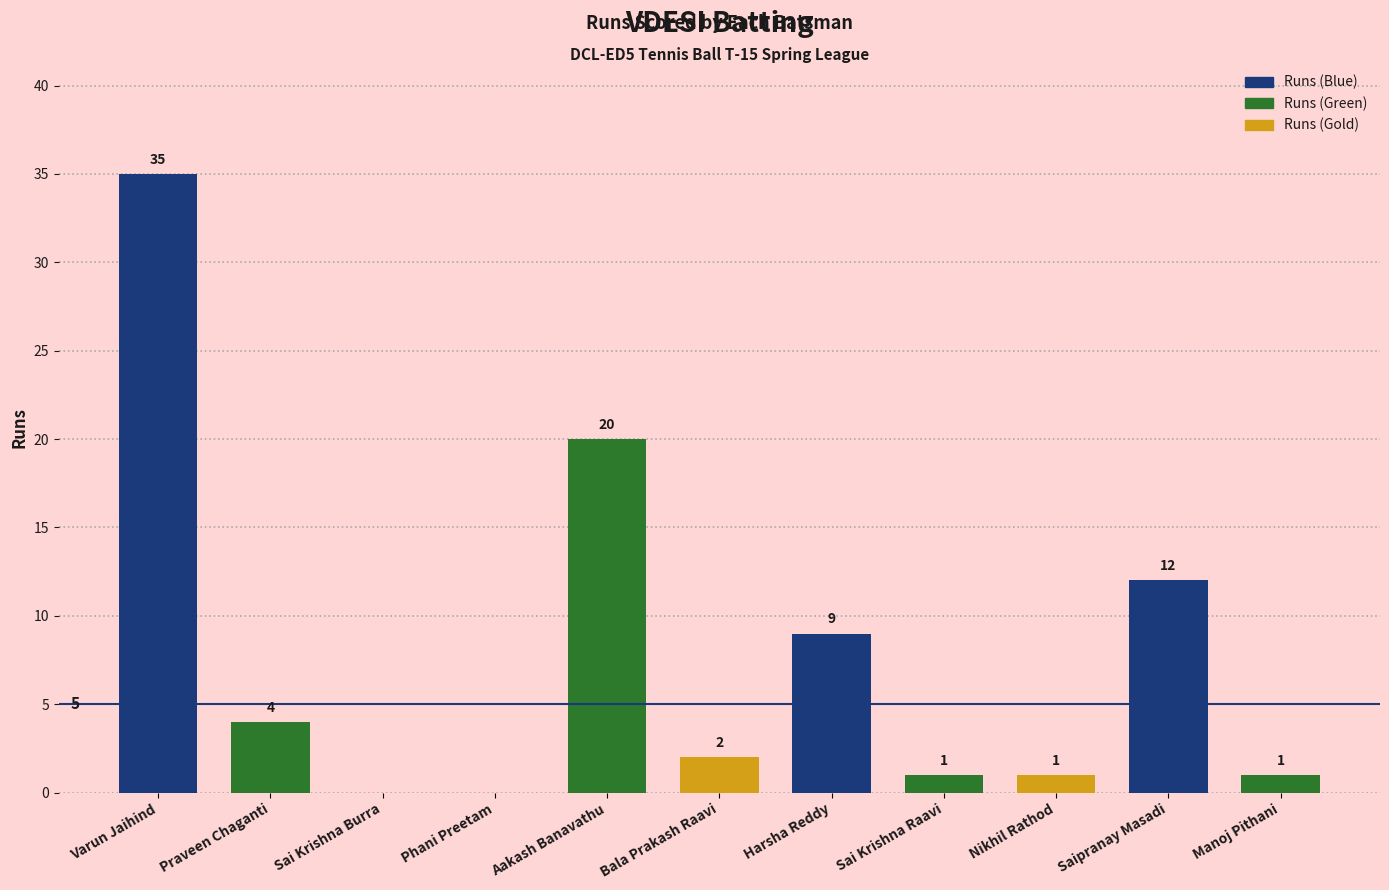

What is the sum of the values at Varun Jaihind and Bala Prakash Raavi?

37